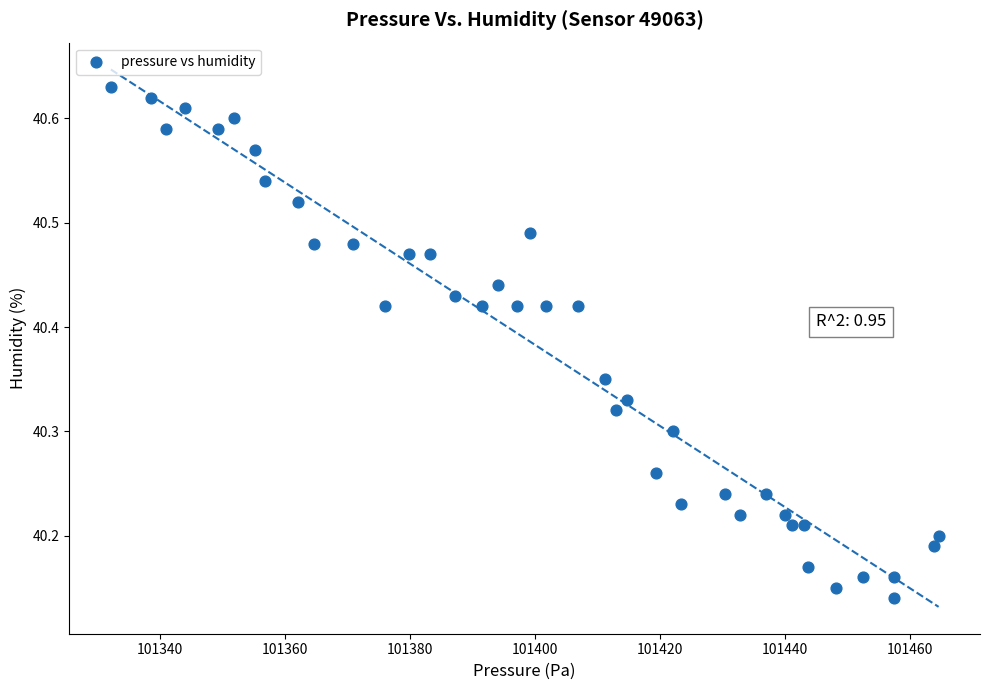

What is the range of X values (max minus min)?

132.5